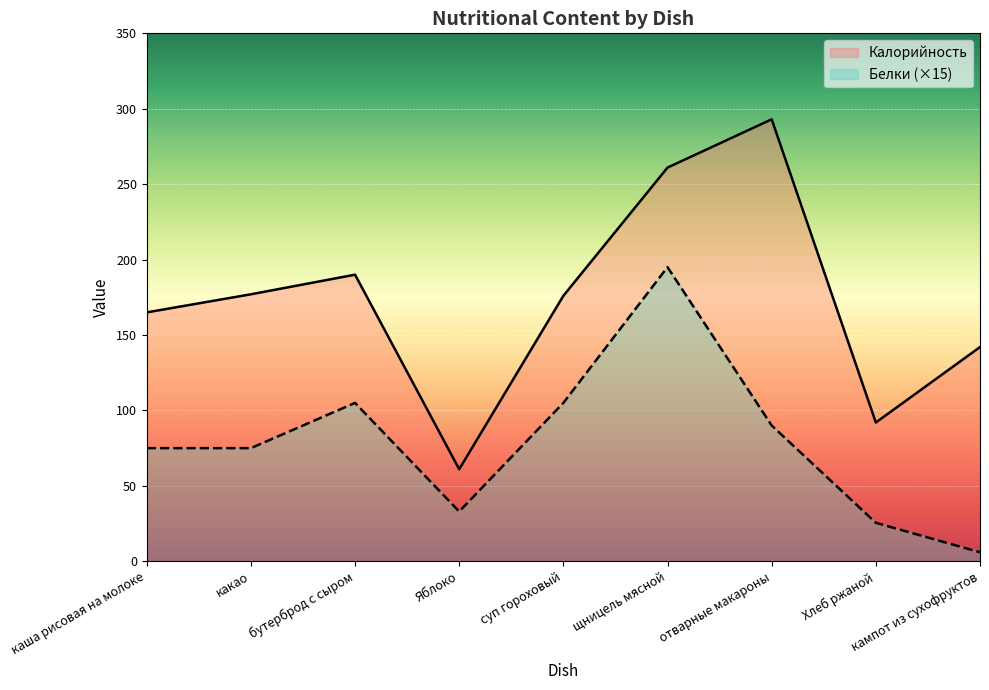

Which series has the largest total across all categories?

Калорийность